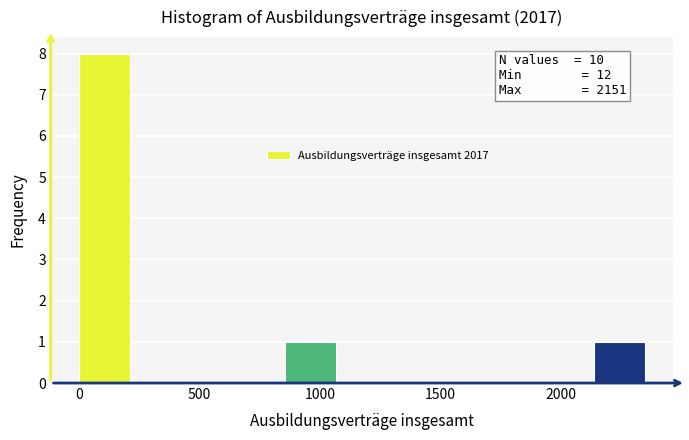

Over which range of the x-axis is the bar tallest?

0 to 200